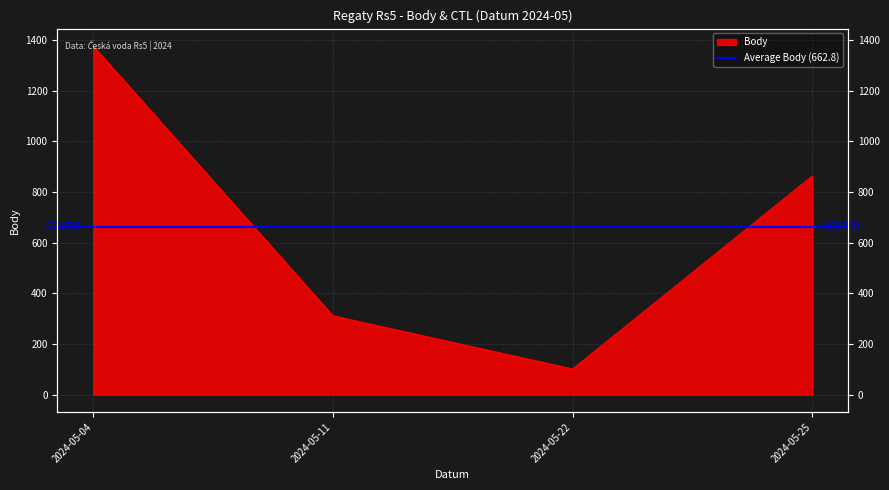

List the labels in order of value, largest first.

2024-05-04, 2024-05-25, 2024-05-11, 2024-05-22